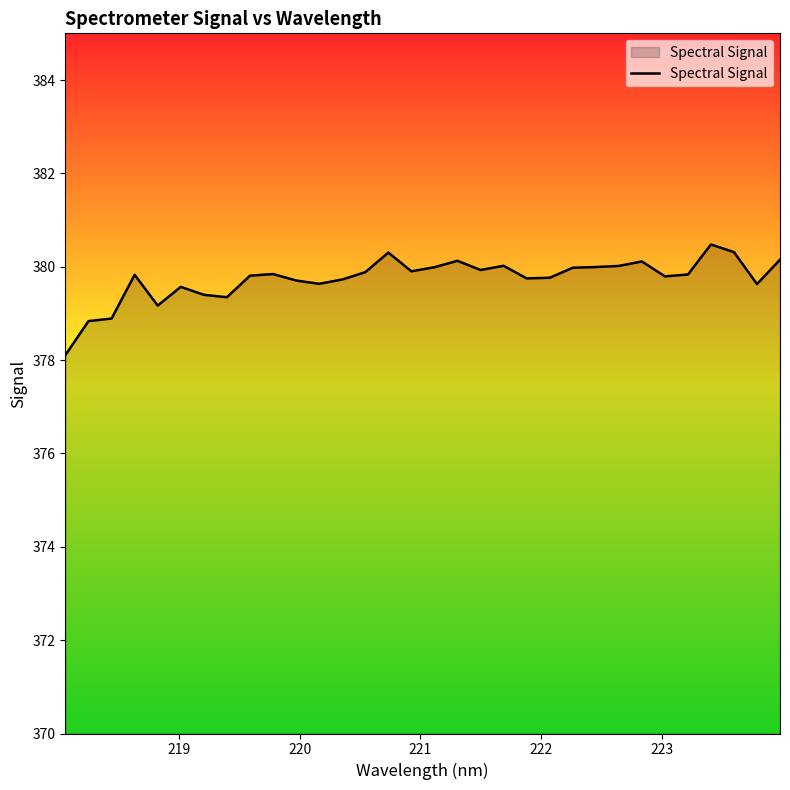

What is the greatest value displayed?

380.5